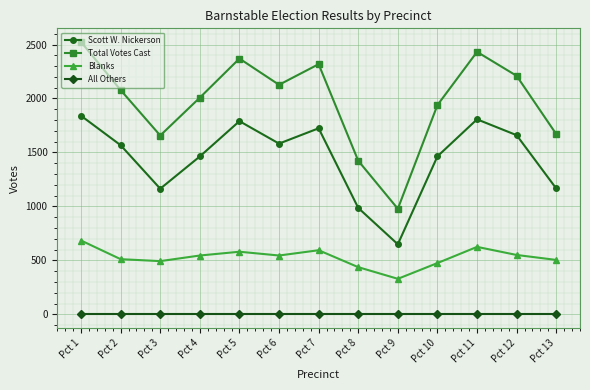

What is the value of the Blanks point at the 2nd from the left?

511